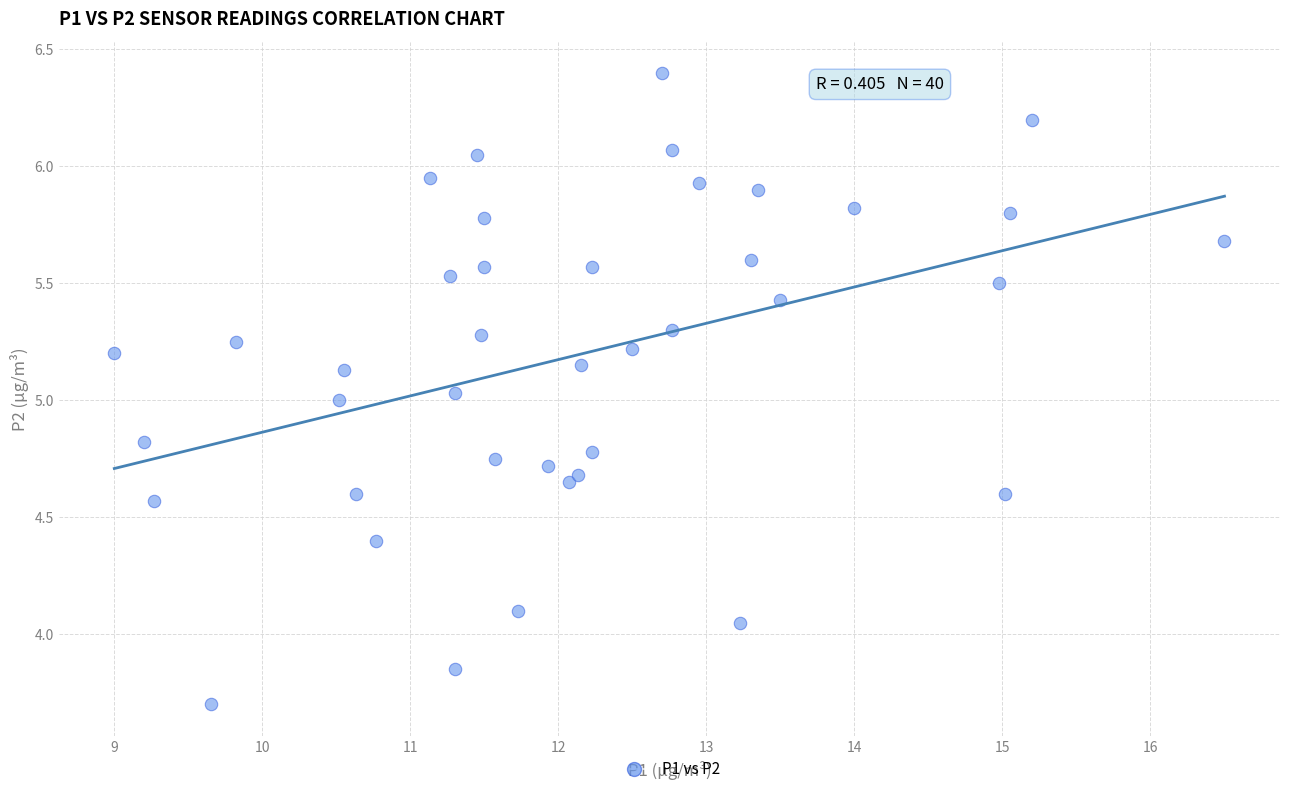

What is the range of Y values (max minus min)?

2.7